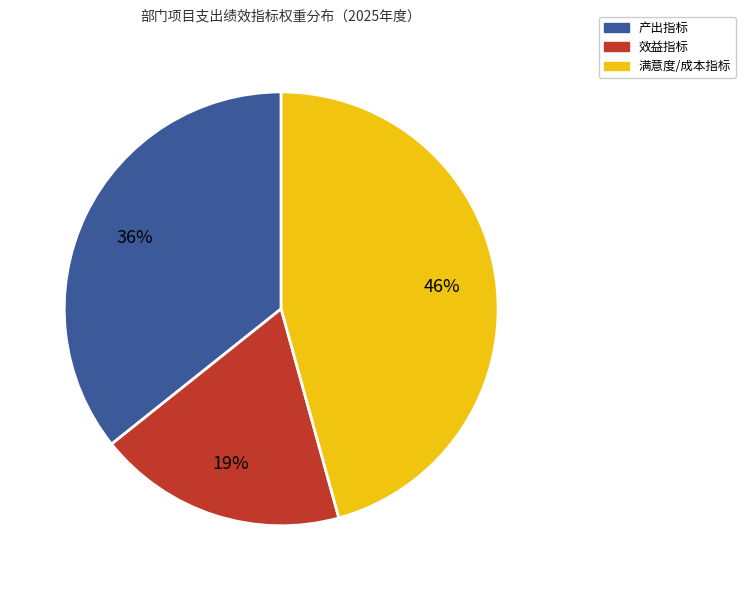

True or false: 满意度/成本指标 accounts for 57% of the total.

False